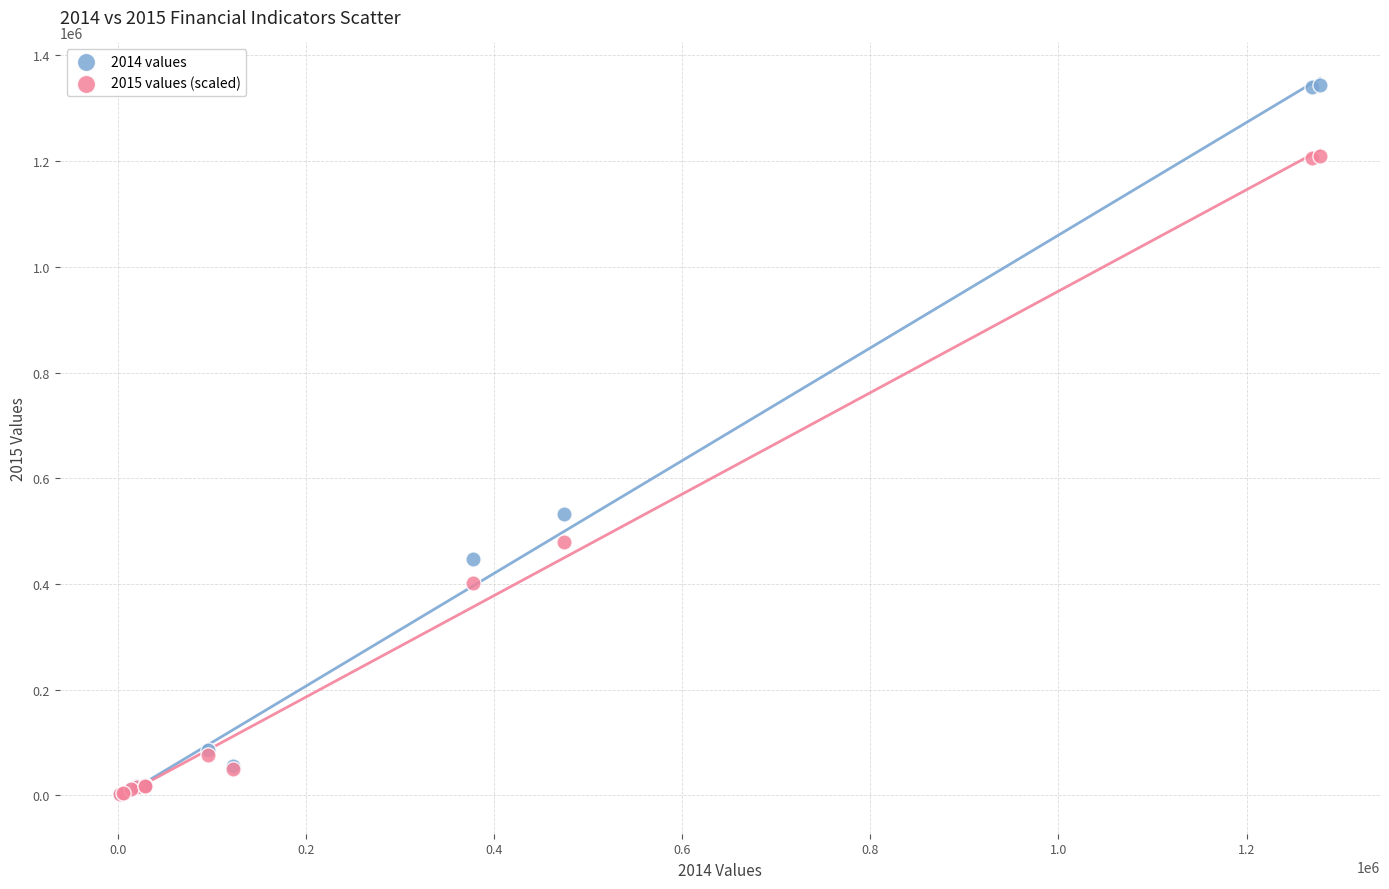

Which series has the widest spread of Y values?

2014 values